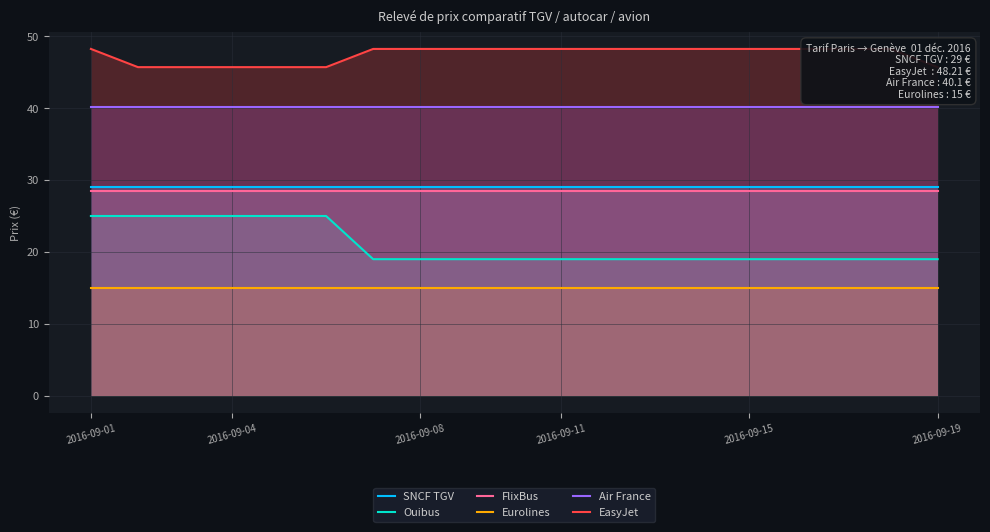

Which series has the largest range (max minus min)?

Ouibus